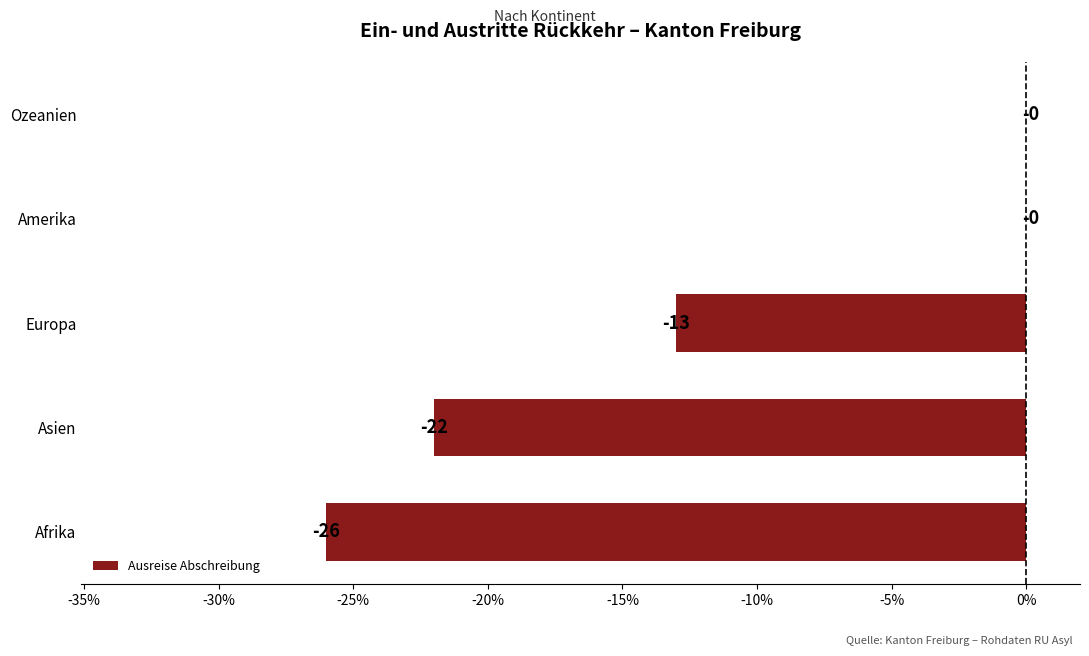

The value at Ozeanien is -8. True or false?

False